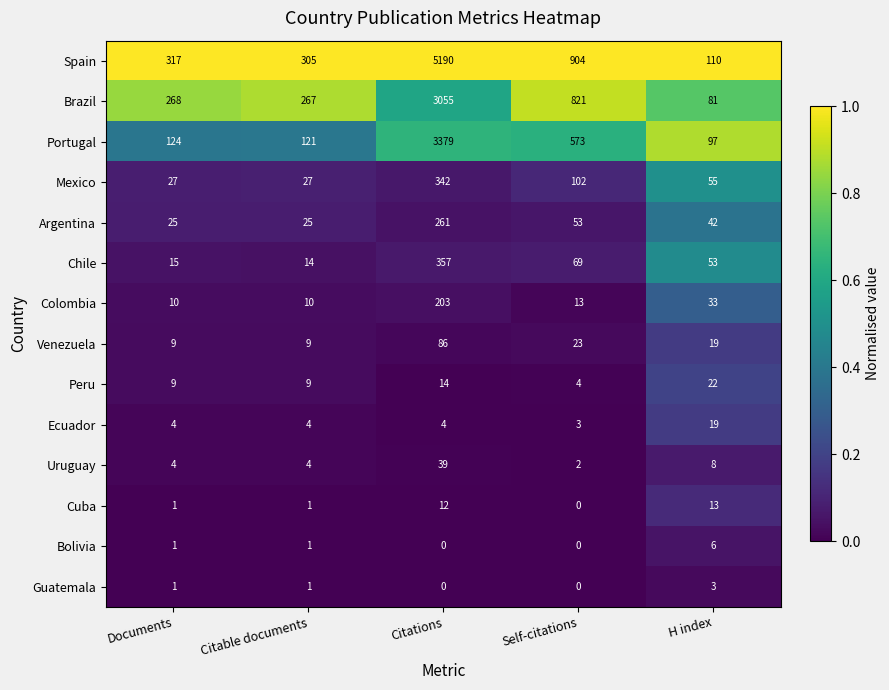

Count the number of data series in this chart.

14